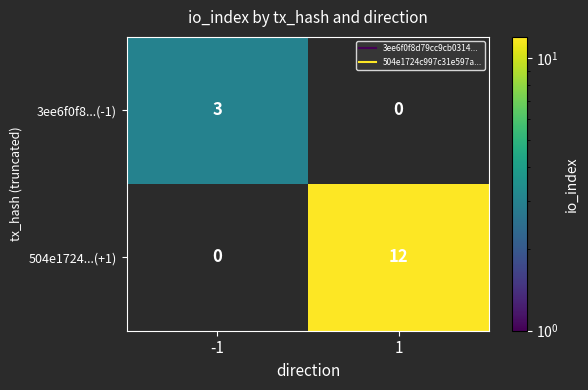

Which series changed the most between -1 and 1?

504e1724...(+1)